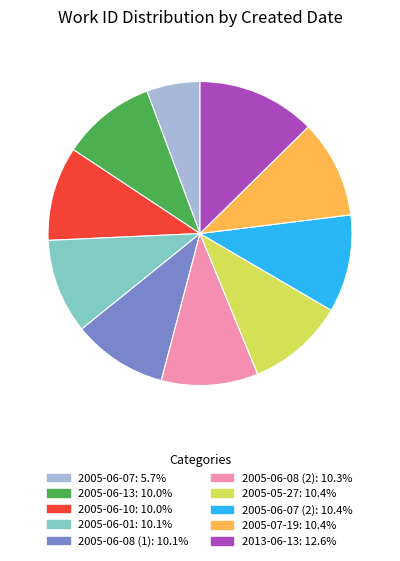

Is there a majority slice in this chart?

No